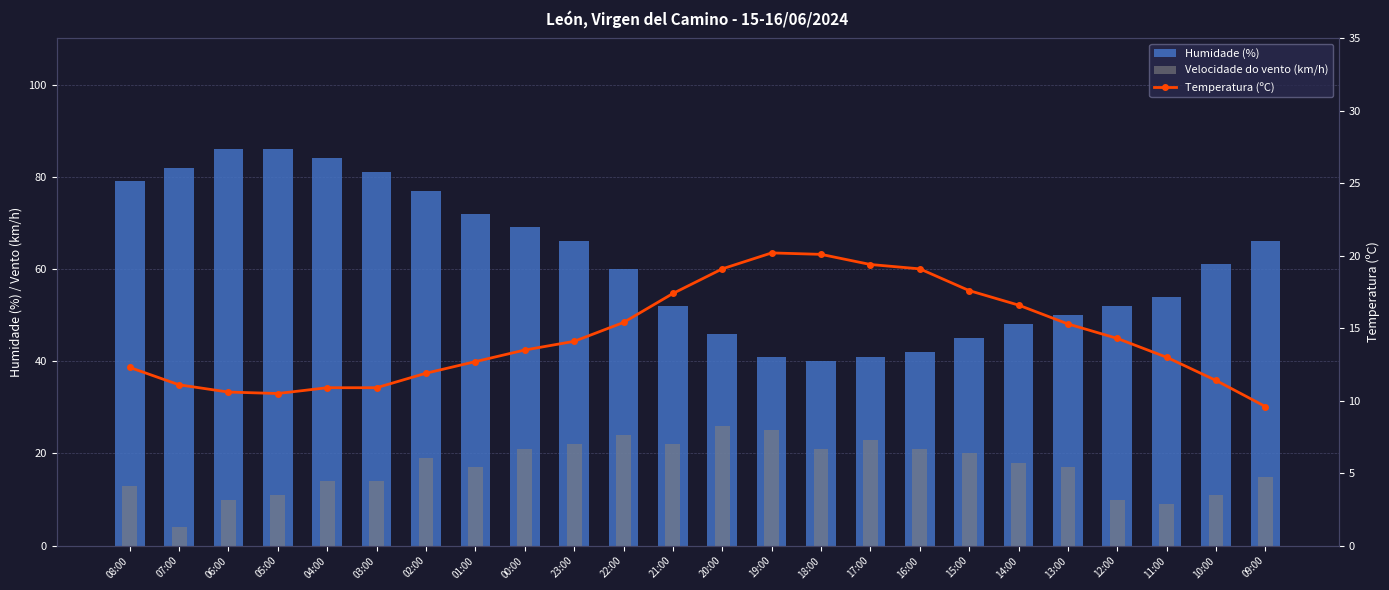

What is the lowest value of the Velocidade do vento (km/h) series?

4.0